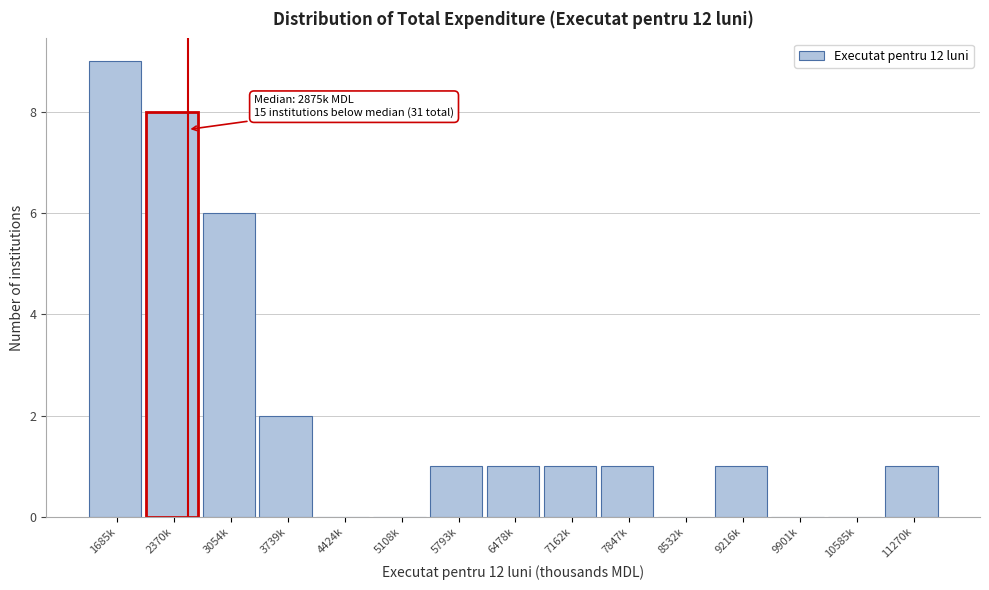

Reading right to left, what are all the values shown in this chart?

11270k=1	10585k=0	9901k=0	9216k=1	8532k=0	7847k=1	7162k=1	6478k=1	5793k=1	5108k=0	4424k=0	3739k=2	3054k=6	2370k=8	1685k=9